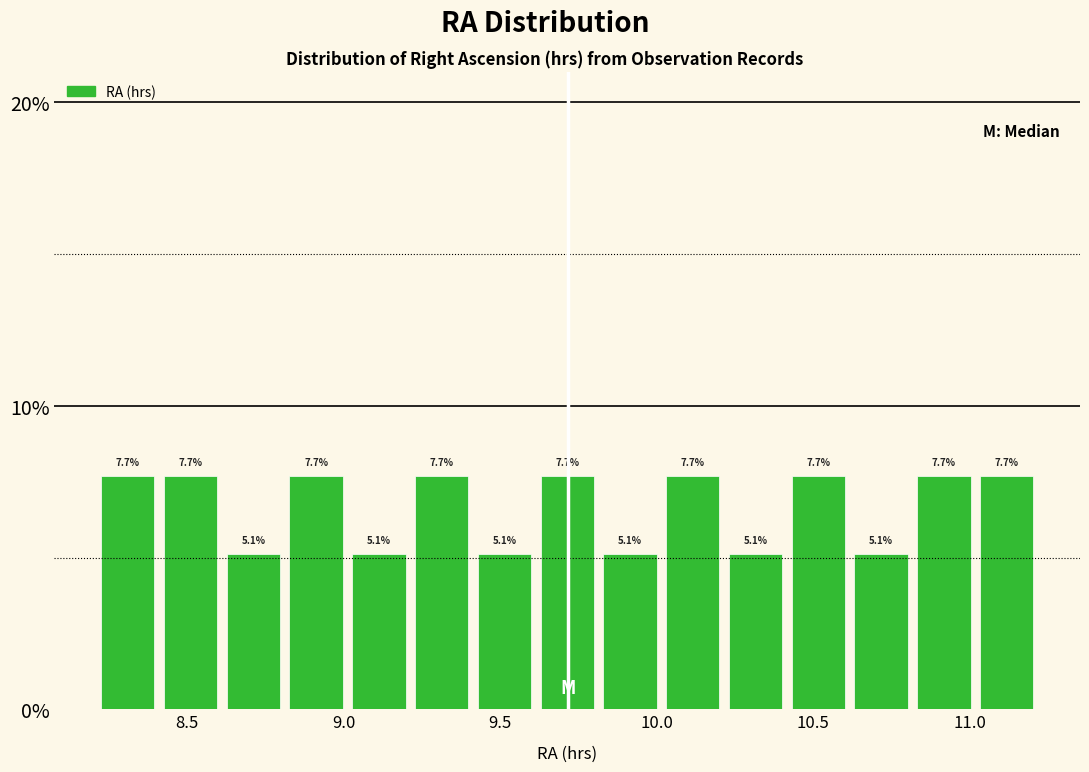

Reading left to right, transcribe this chart: for each bar, give the range it covers on the x-axis and its height. The bar edges are not printed on the chart, so give them approximately, as read against the axis.

8.2 to 8.4: 7.7
8.4 to 8.6: 7.7
8.6 to 8.8: 5.1
8.8 to 9.0: 7.7
9.0 to 9.2: 5.1
9.2 to 9.4: 7.7
9.4 to 9.6: 5.1
9.6 to 9.8: 7.7
9.8 to 10.0: 5.1
10.0 to 10.2: 7.7
10.2 to 10.4: 5.1
10.4 to 10.6: 7.7
10.6 to 10.8: 5.1
10.8 to 11.0: 7.7
11.0 to 11.2: 7.7